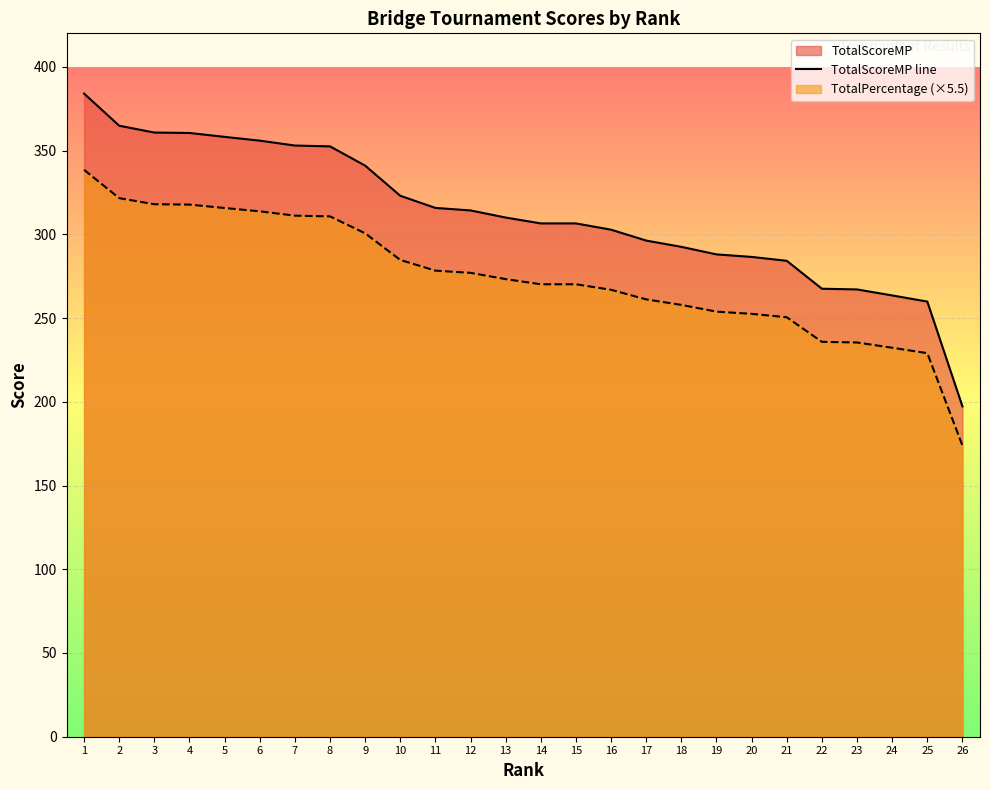

Rank the categories by value from lowest to highest.

26, 25, 24, 23, 22, 21, 20, 19, 18, 17, 16, 14, 15, 13, 12, 11, 10, 9, 8, 7, 6, 5, 4, 3, 2, 1